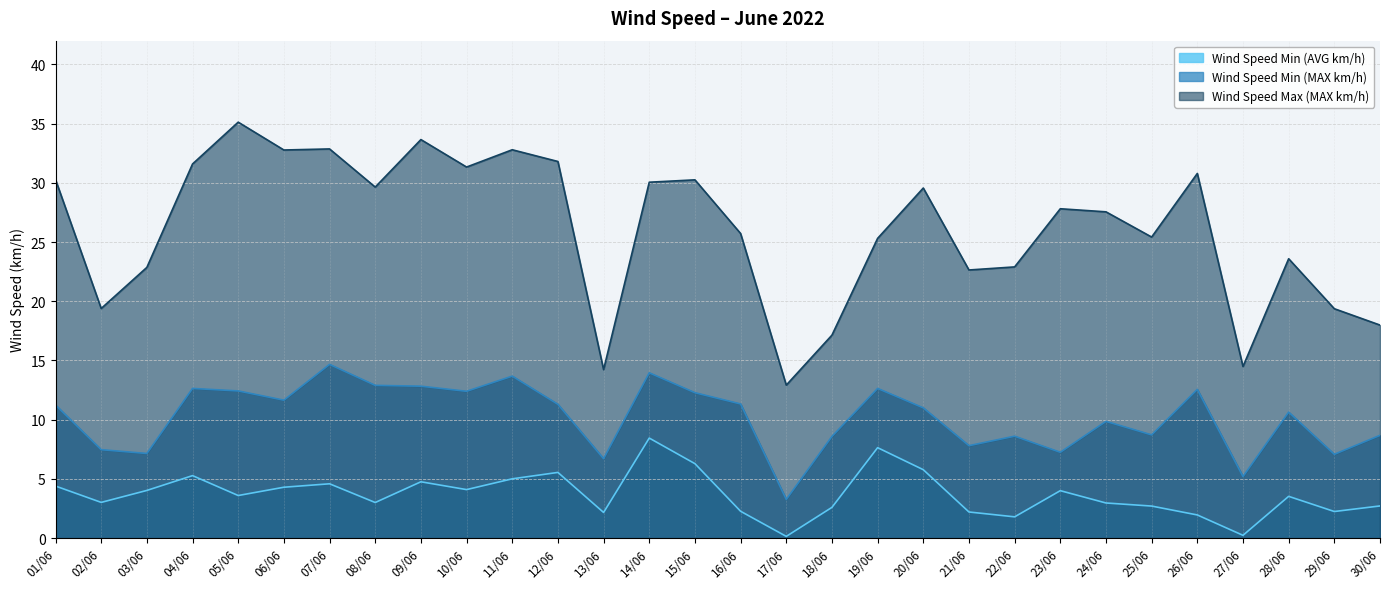

True or false: Wind Speed Max (MAX km/h) and Wind Speed Min (AVG km/h) cross at least once.

False